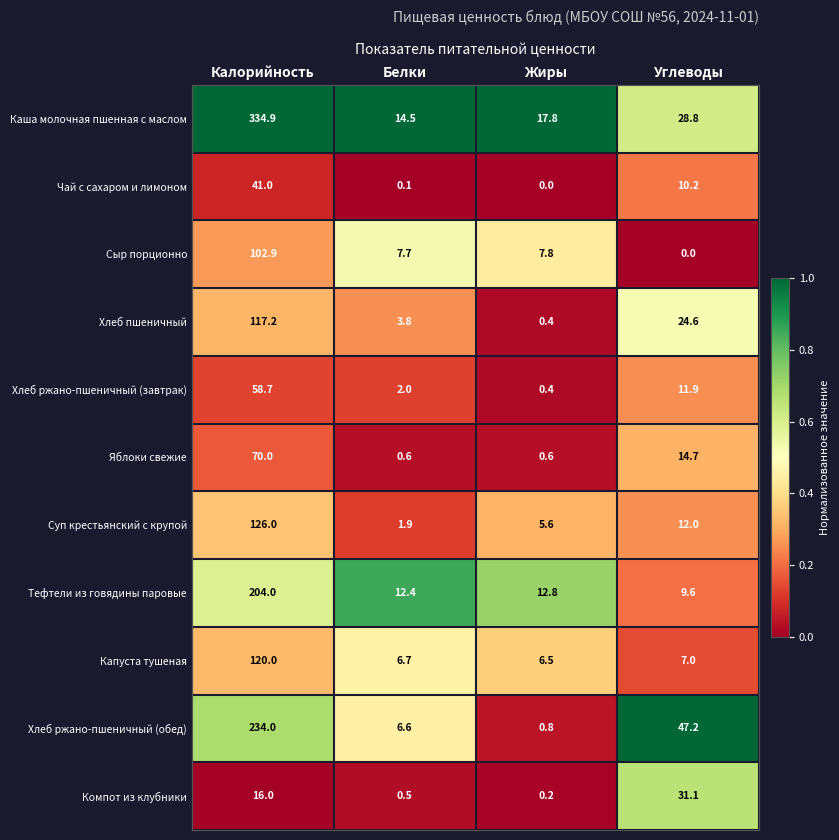

What is the total value across all series at Углеводы?

197.1